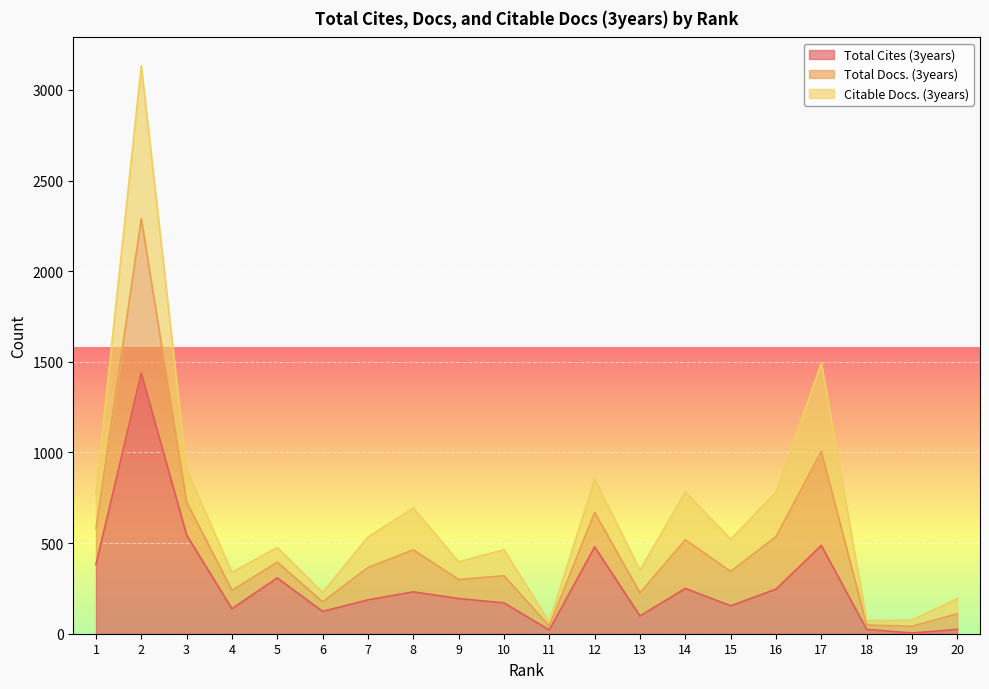

At how many categories does at least one series exceed 1104?

2